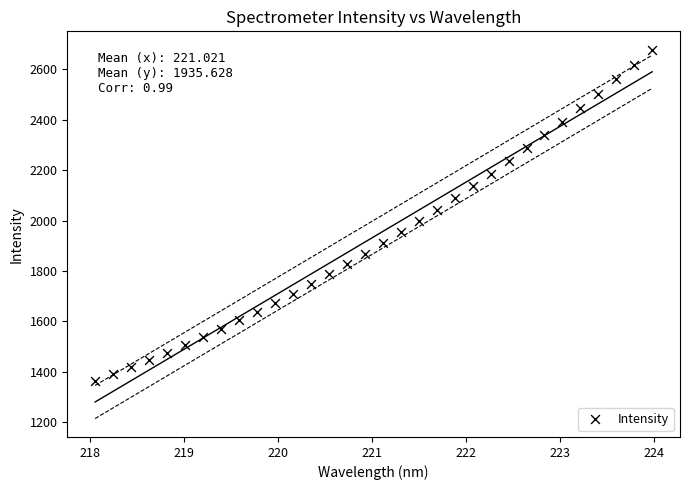

What is the range of Y values (max minus min)?

1312.7